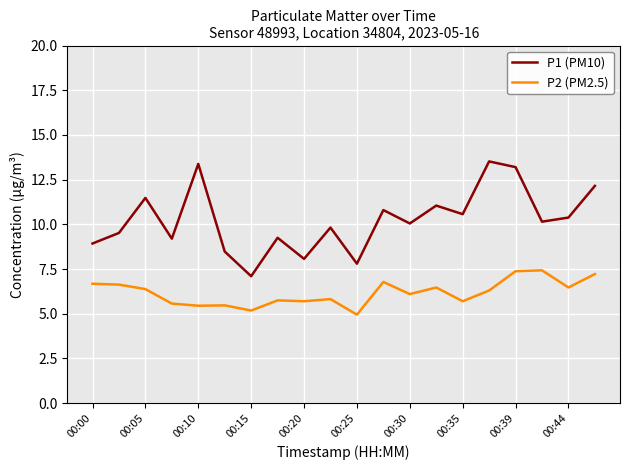

At how many categories does at least one series exceed 7?

20